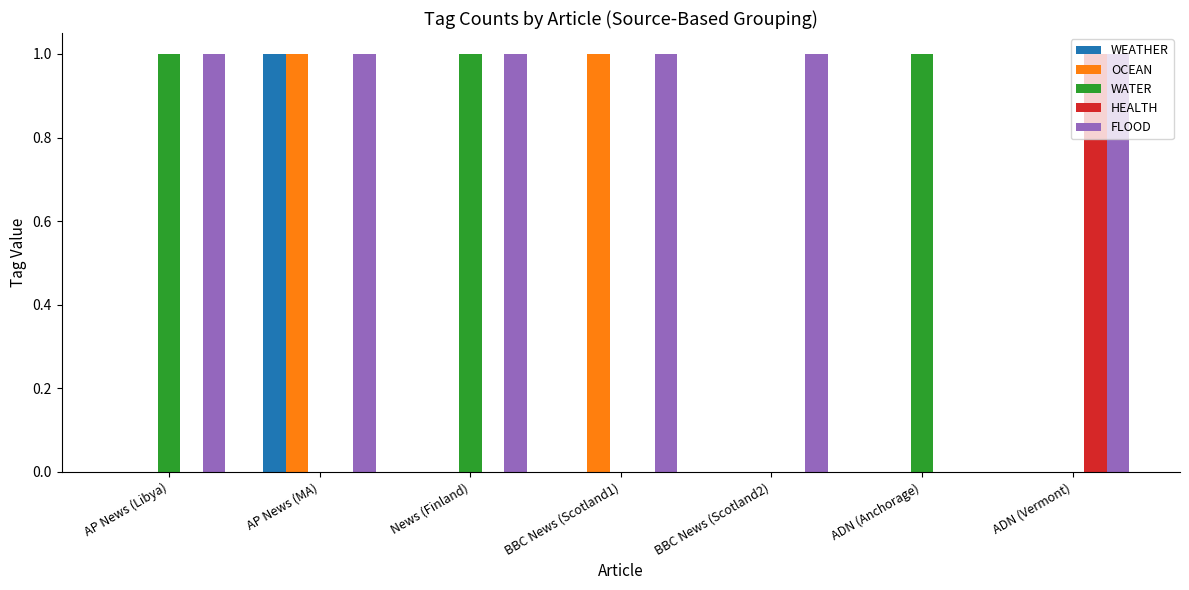

What is the sum of the OCEAN values at AP News (MA) and ADN (Anchorage)?

1